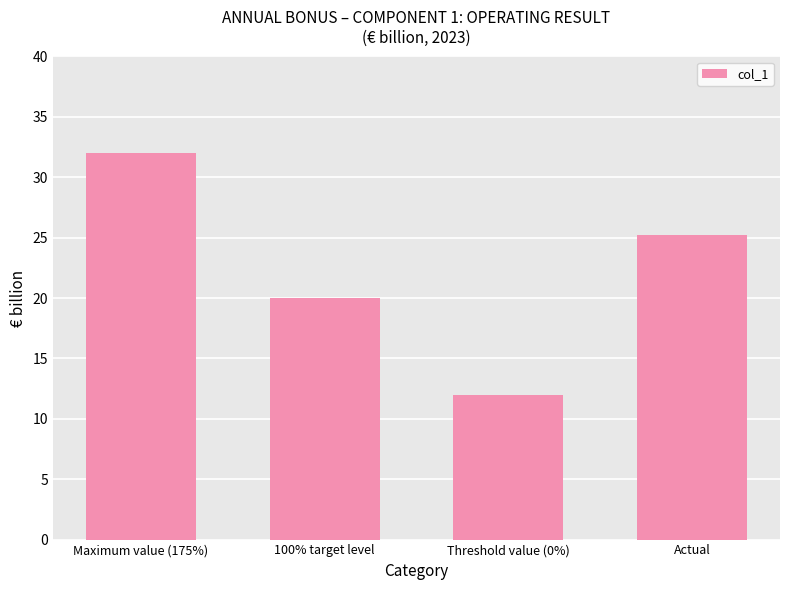

At which label does the data first exceed 25?

Maximum value (175%)